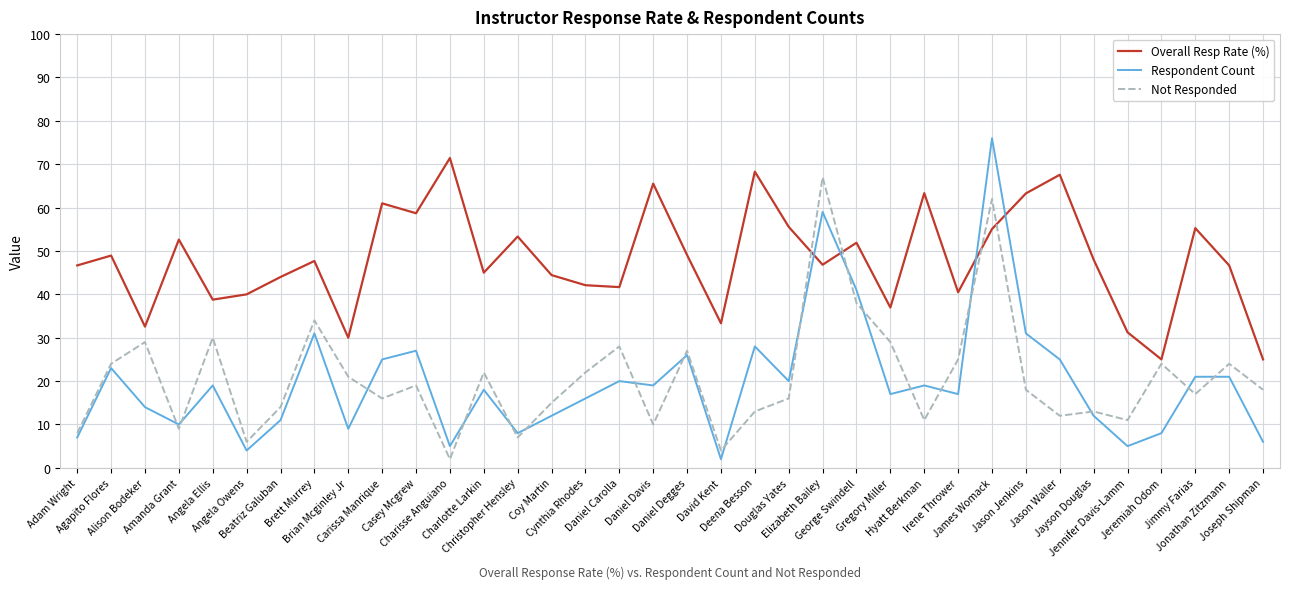

What is the minimum value for Overall Resp Rate (%)?

25.0